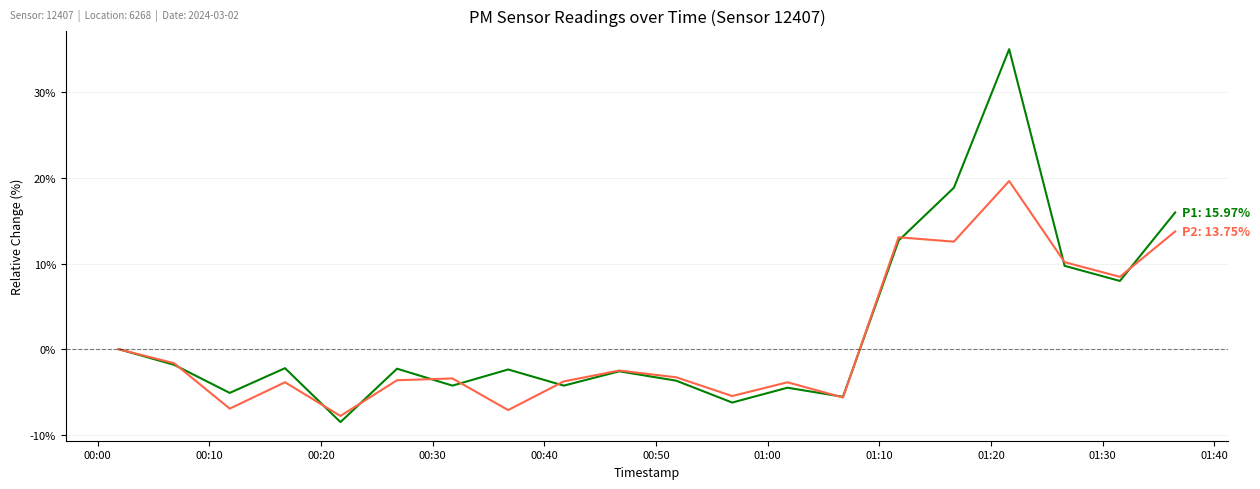

What is the maximum value shown in the chart?

35.0